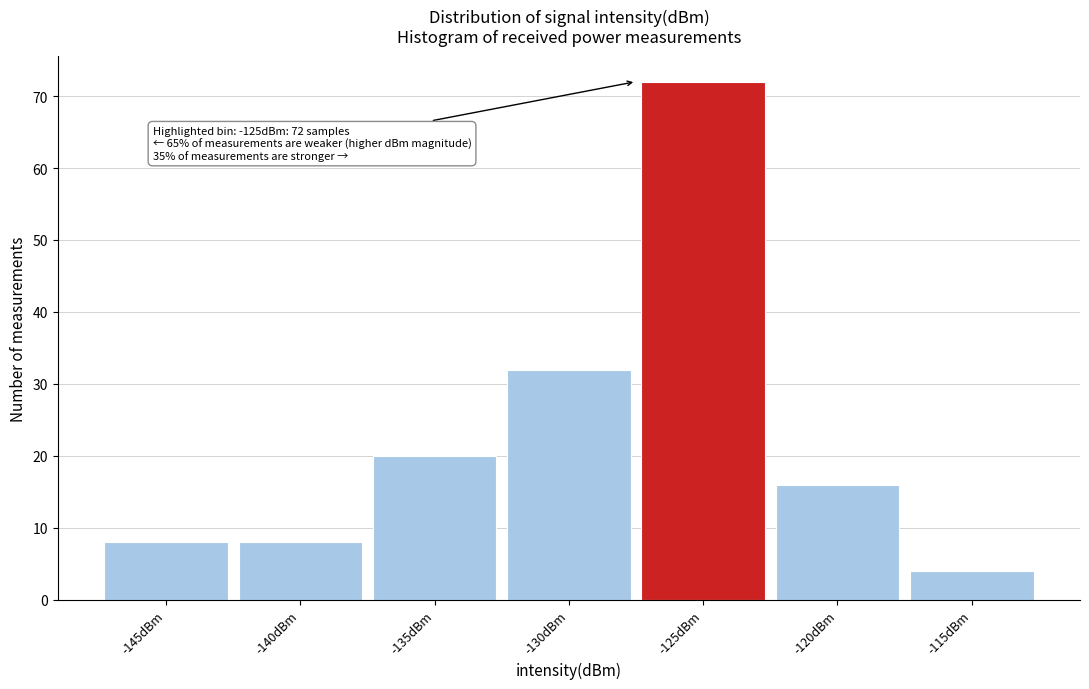

Reading left to right, transcribe all the data shown in this chart.

-145dBm=8	-140dBm=8	-135dBm=20	-130dBm=32	-125dBm=72	-120dBm=16	-115dBm=4